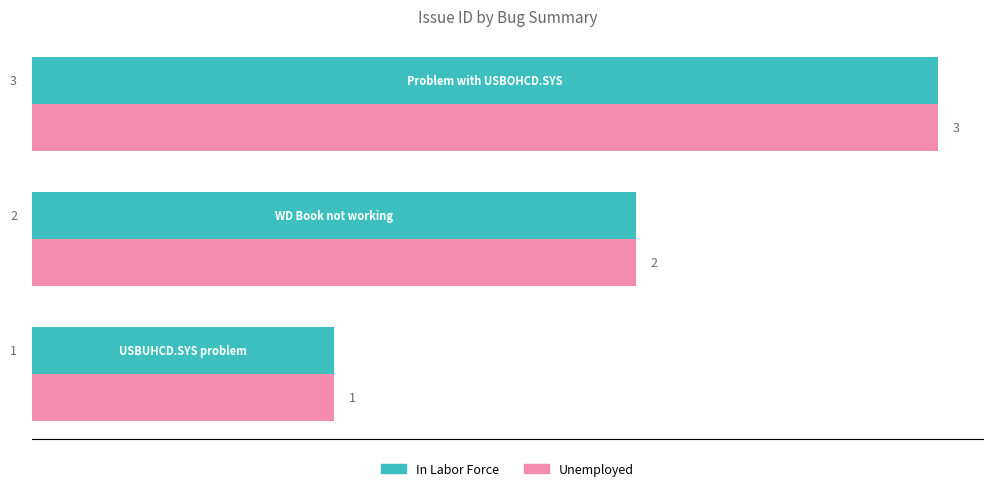

What is the average value of the Unemployed series?

2